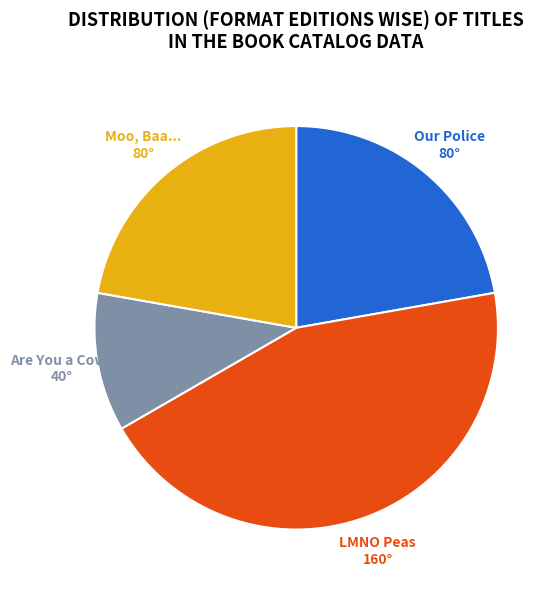

Is there a majority slice in this chart?

No